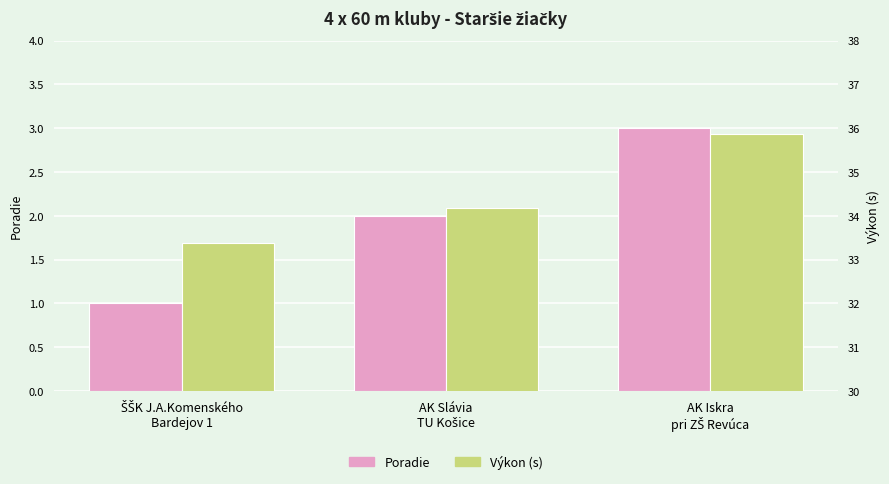

What is the total value across all series at ŠŠK J.A.Komenského
Bardejov 1?

34.4